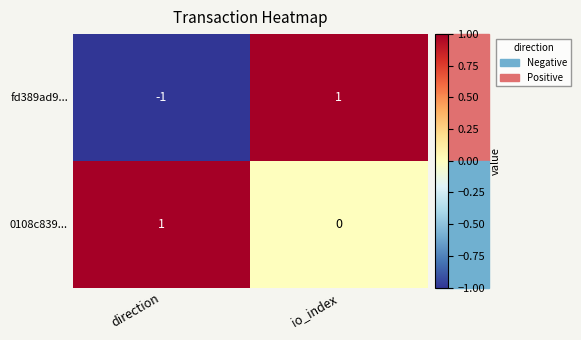

Which series has the largest total across all categories?

0108c839...